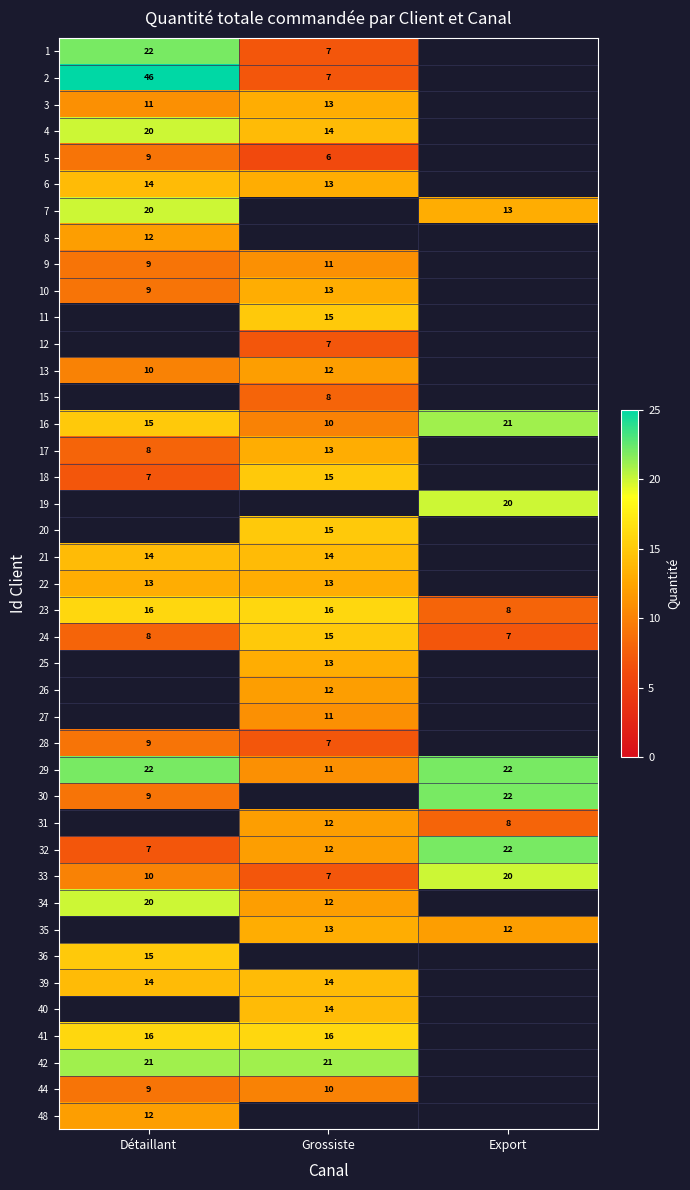

What is the difference between the 33 values at Détaillant and Export?

10